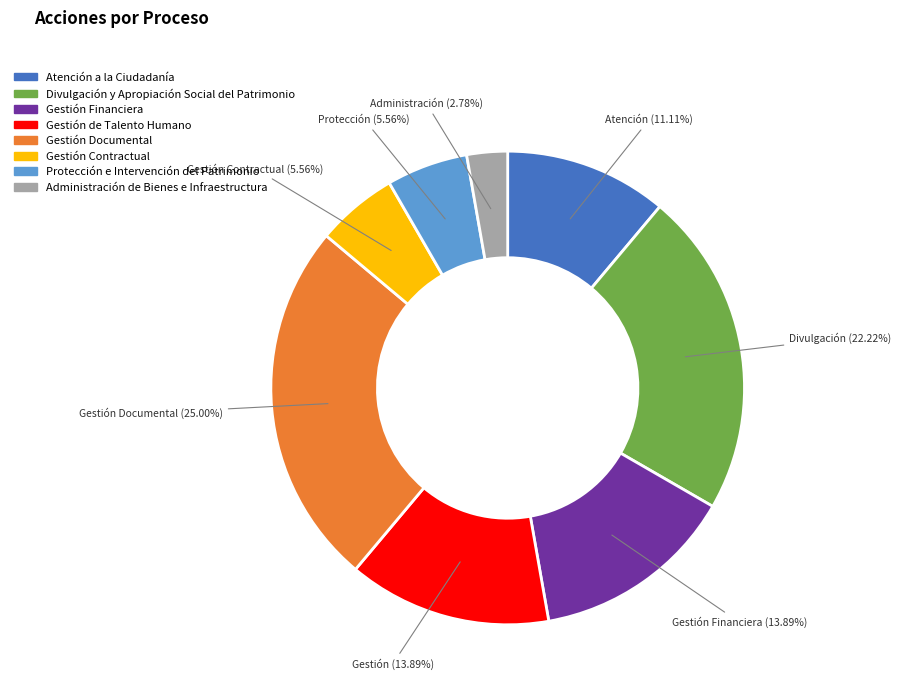

How many segments does this pie chart have?

8